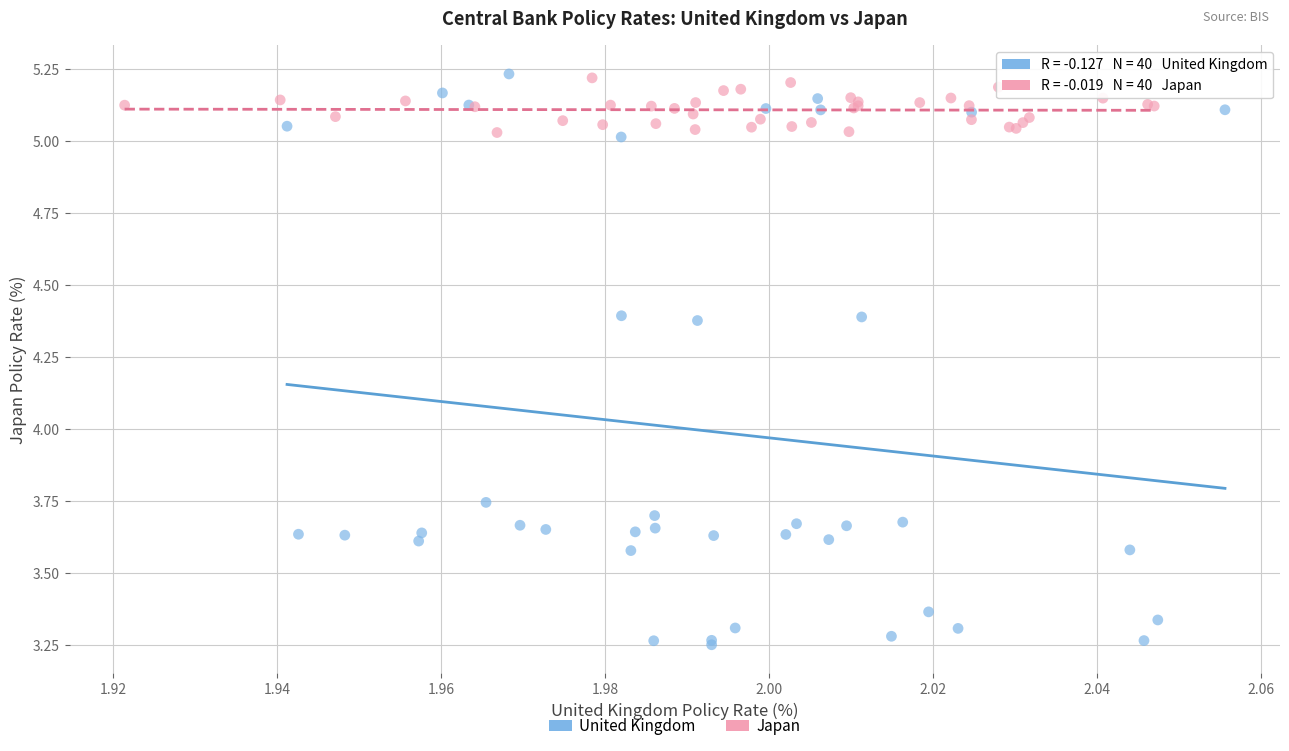

Which series contains the lowest Y value?

United Kingdom